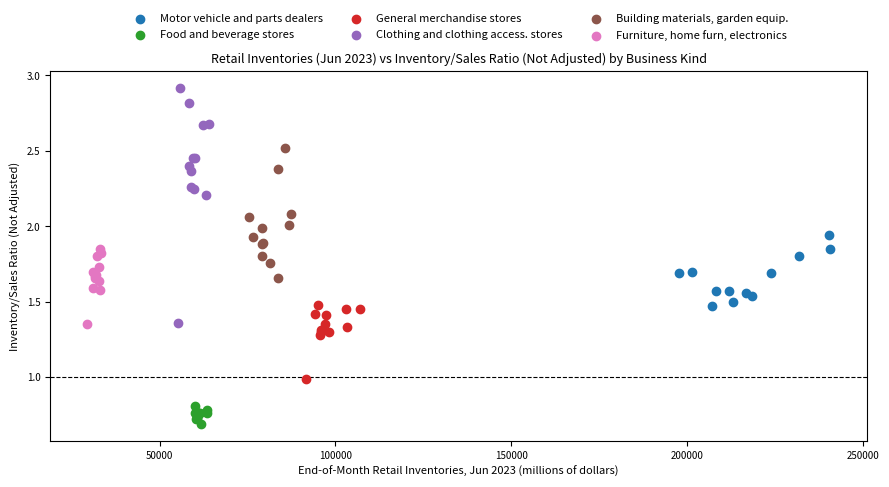

Which series contains the highest Y value?

Clothing and clothing access. stores